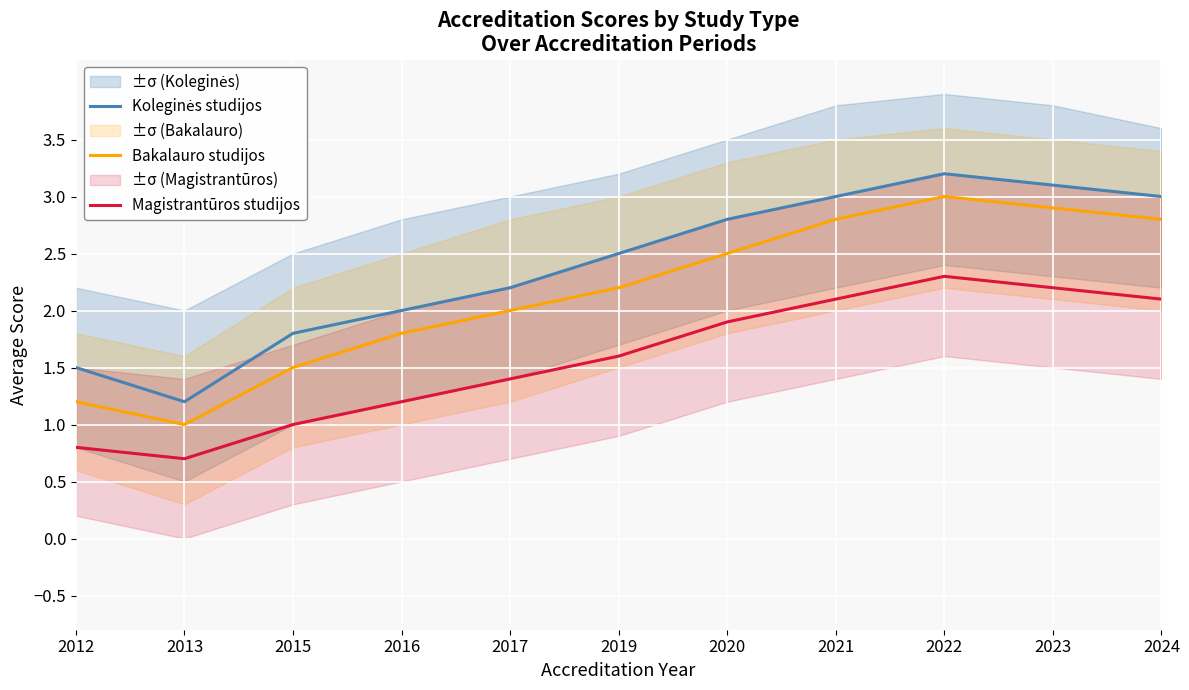

How many lines are shown in the chart?

3